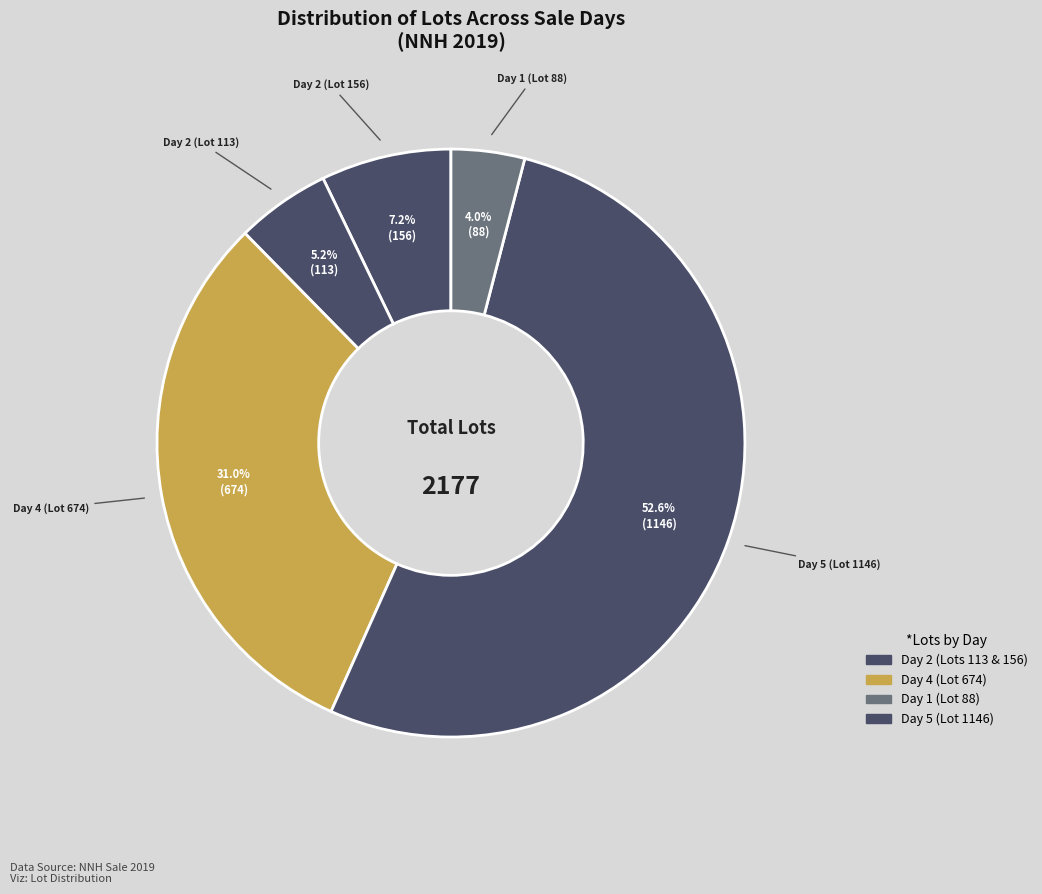

How many segments does this pie chart have?

5